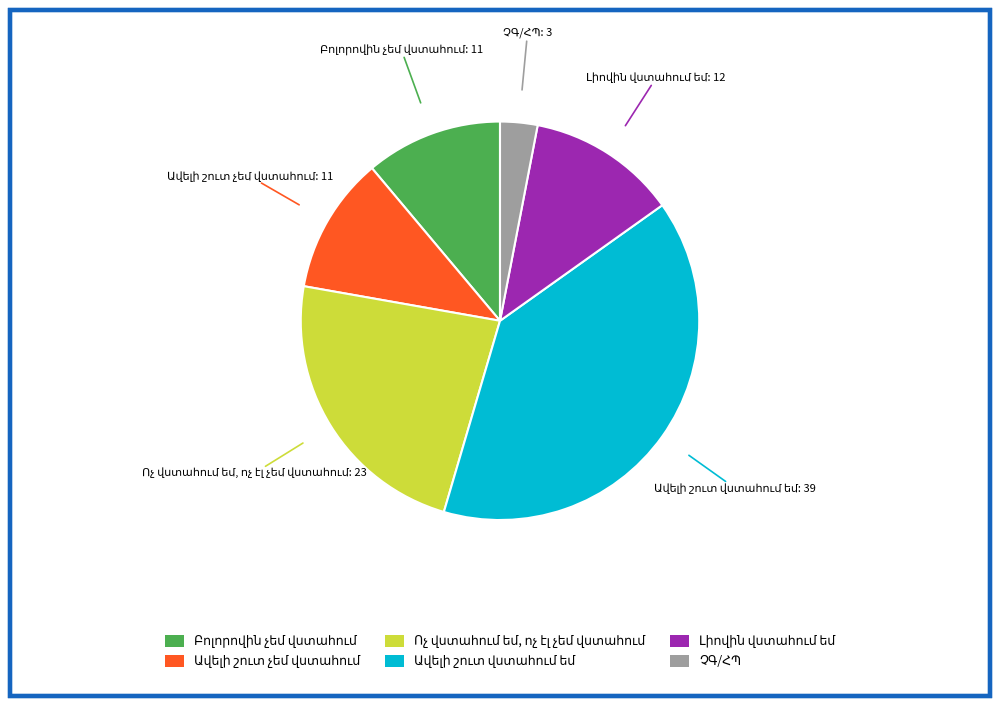

How many segments does this pie chart have?

6